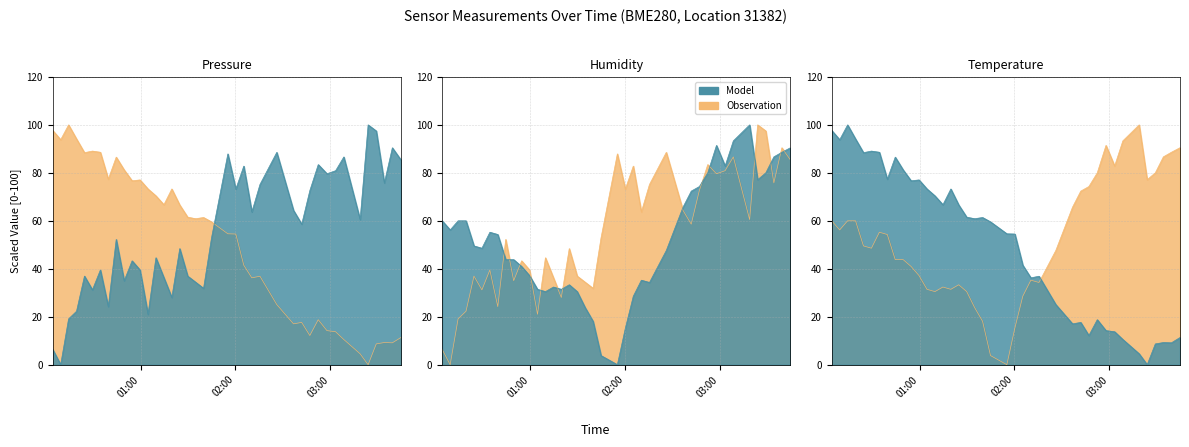

How many interior local peaks does the temperature series have?

6